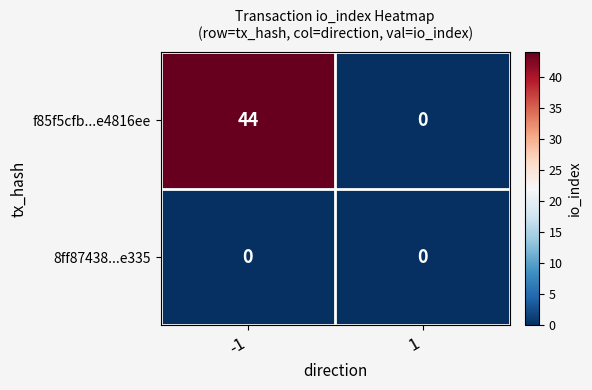

List the labels in order of f85f5cfb...e4816ee value, largest first.

-1, 1